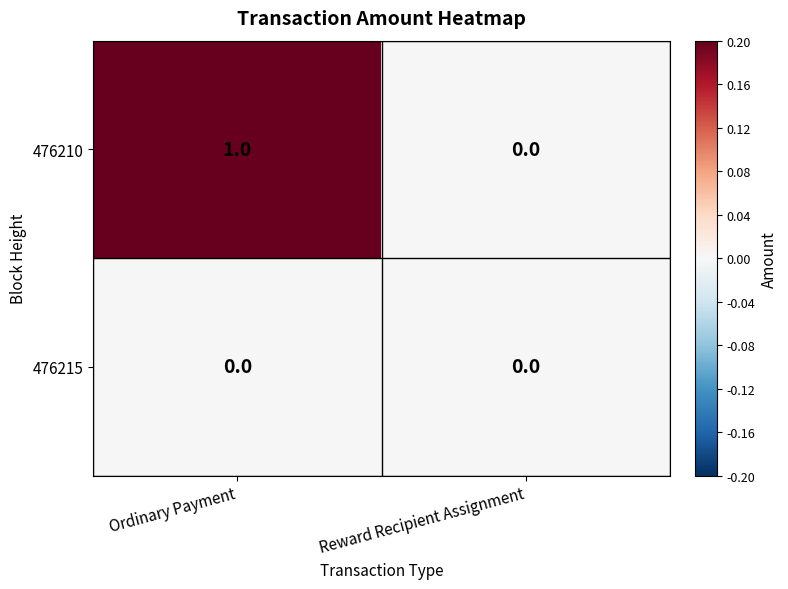

Reading left to right, list all the values displayed in this chart.

476210: Ordinary Payment=1	Reward Recipient Assignment=0
476215: Ordinary Payment=0	Reward Recipient Assignment=0